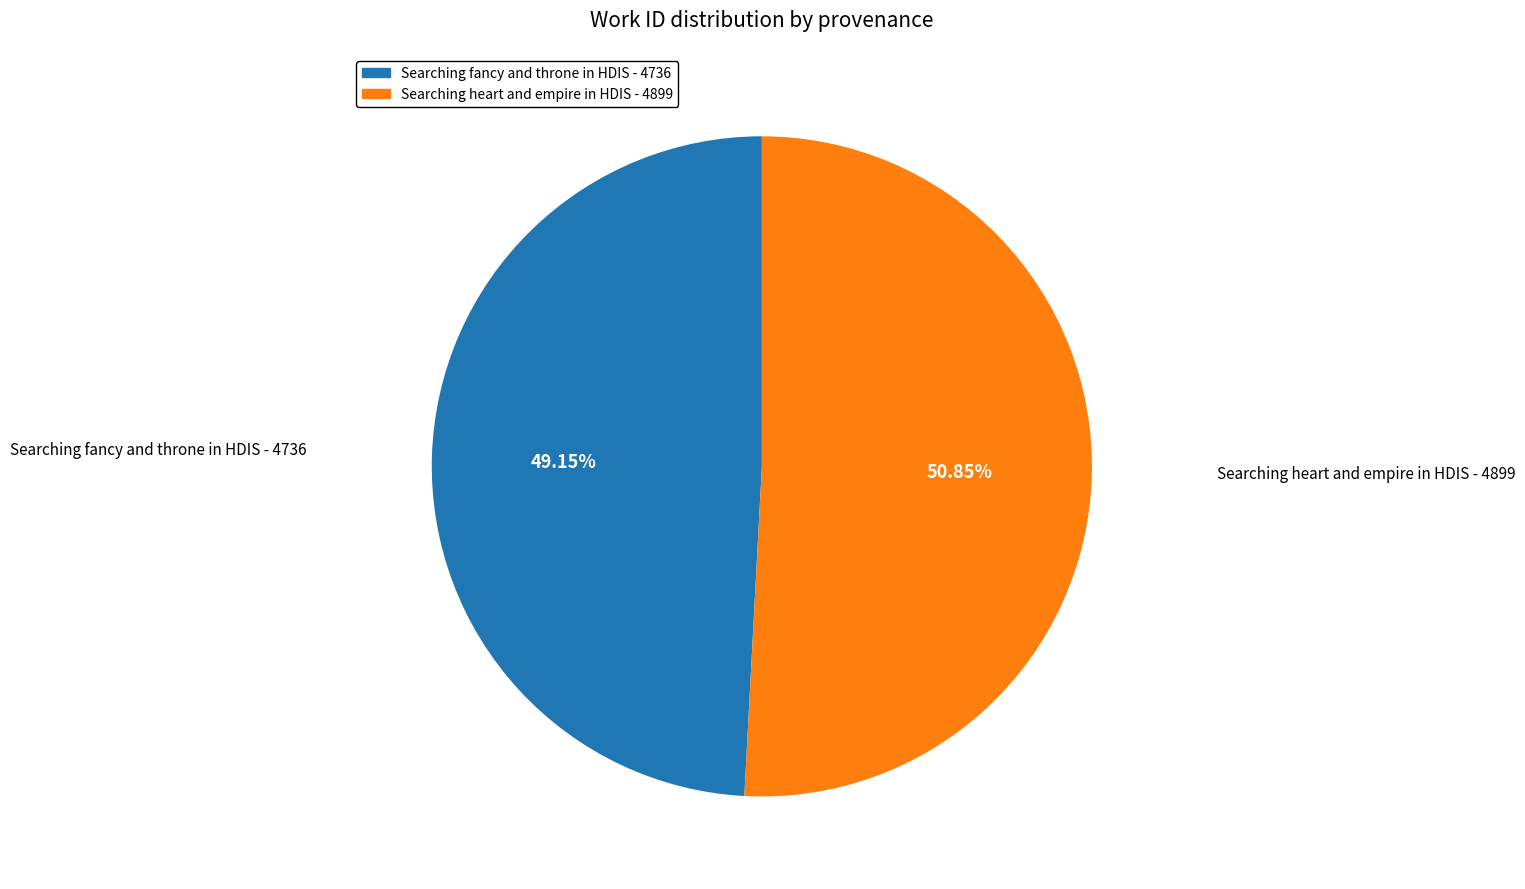

To the nearest percent, what is the average slice percentage?

50%